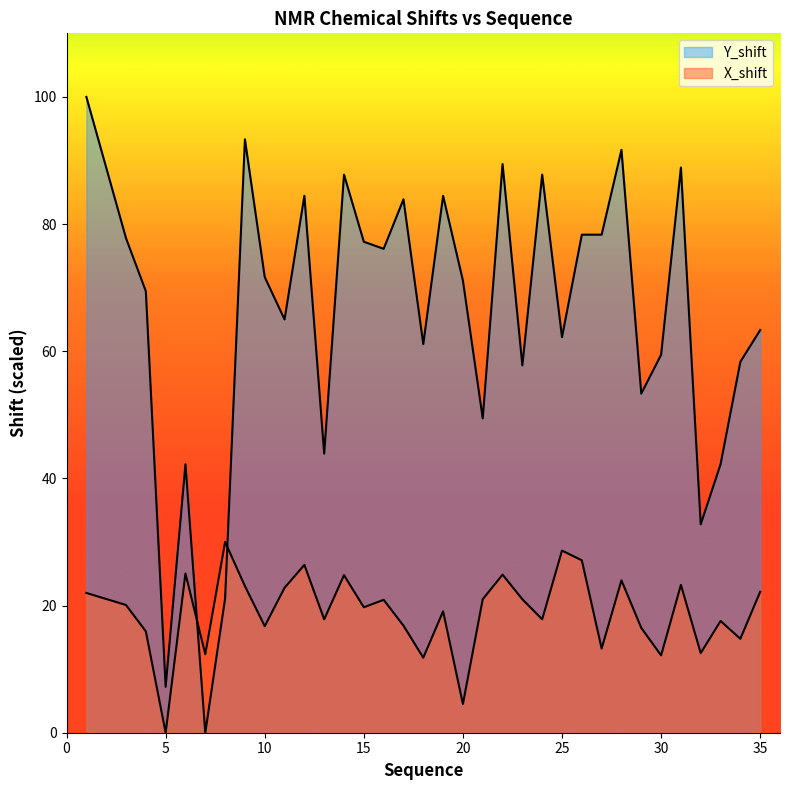

True or false: X_shift has a value of 22.2 at 35.

True